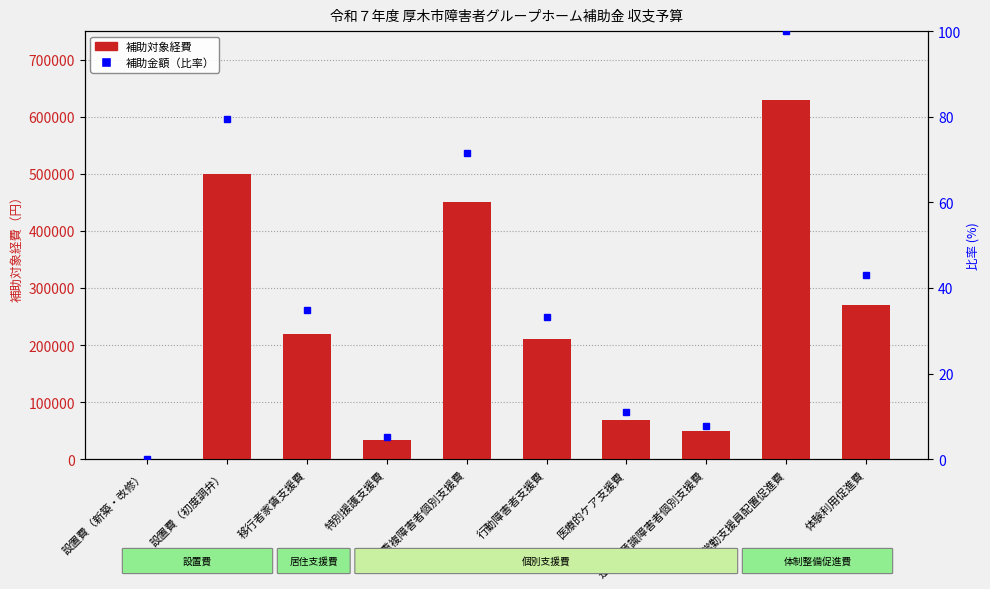

Rank the series by their average value, from highest to lowest.

補助対象経費, 補助金額（%）